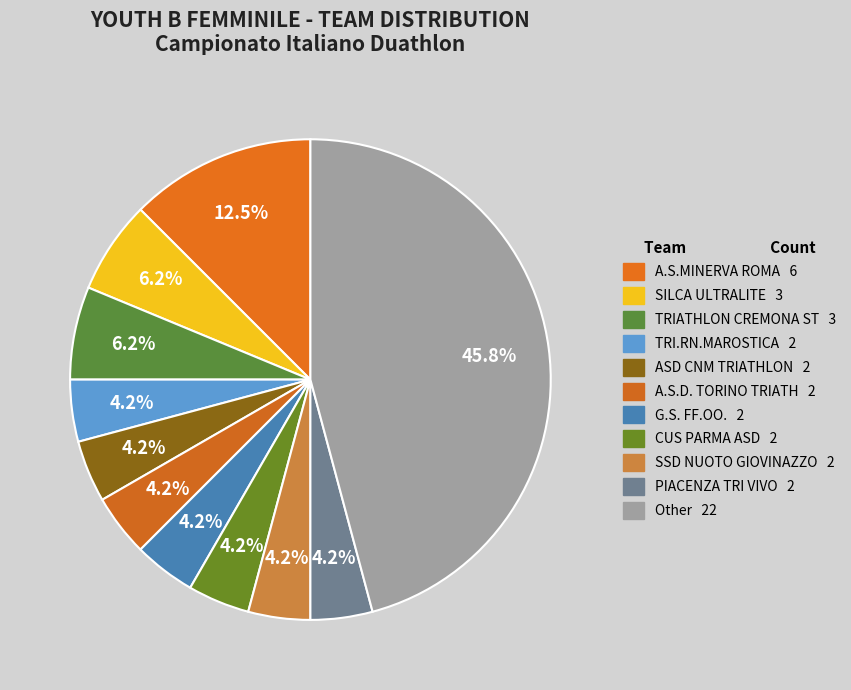

Is the sum of Other and ASD CNM TRIATHLON greater than half?

No